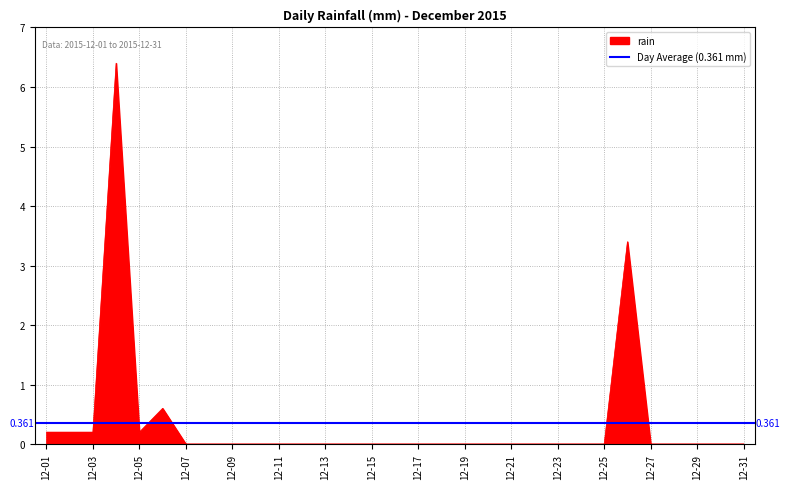

At which label is the value closest to 3?

2015-12-26